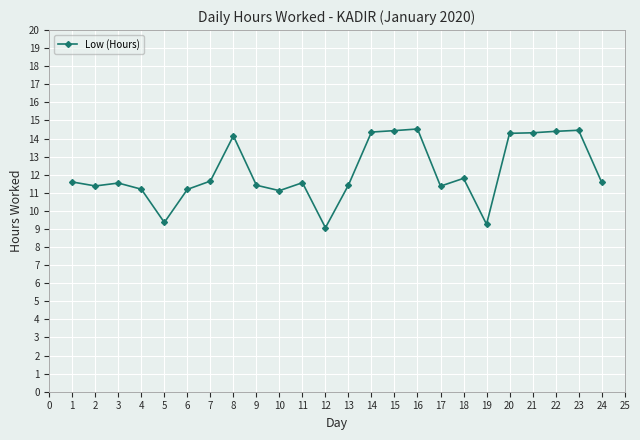

Which has a higher value, 18 or 22?

22